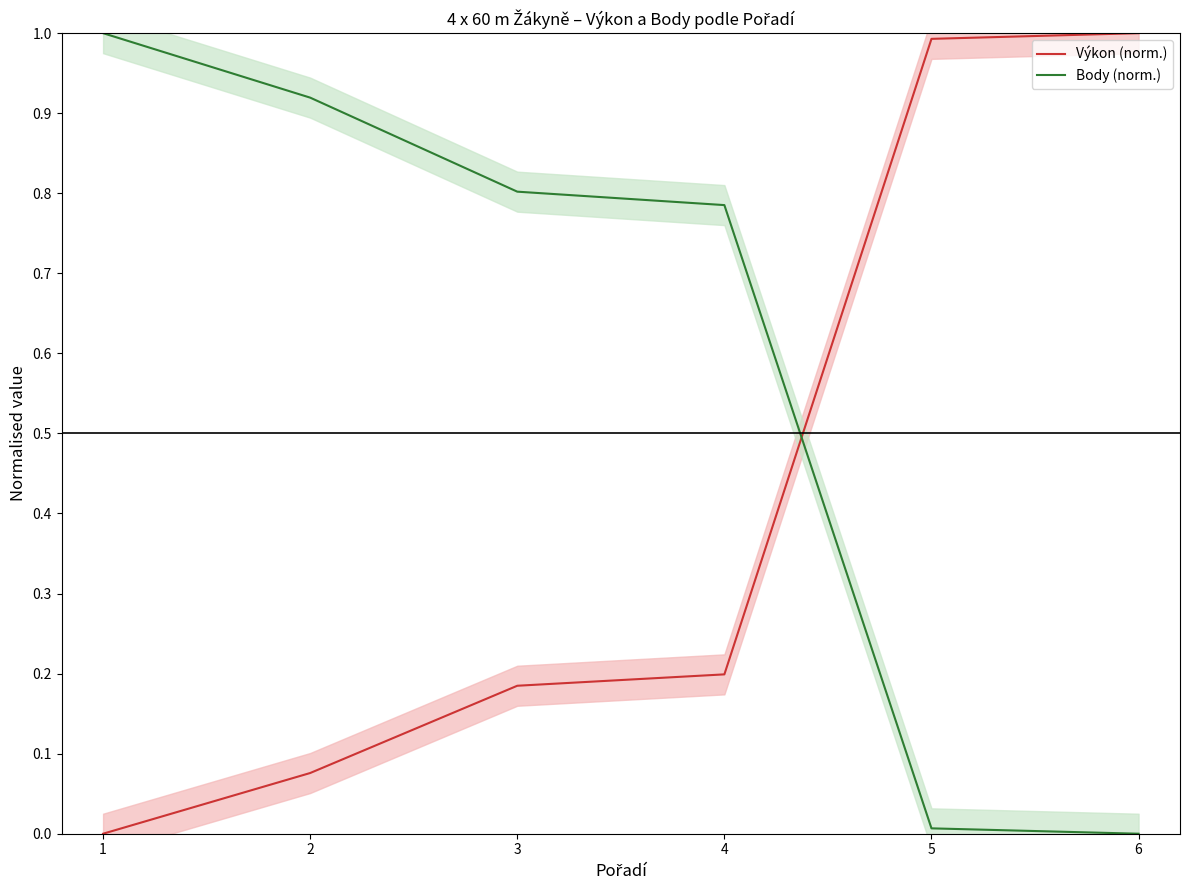

How many lines are shown in the chart?

2